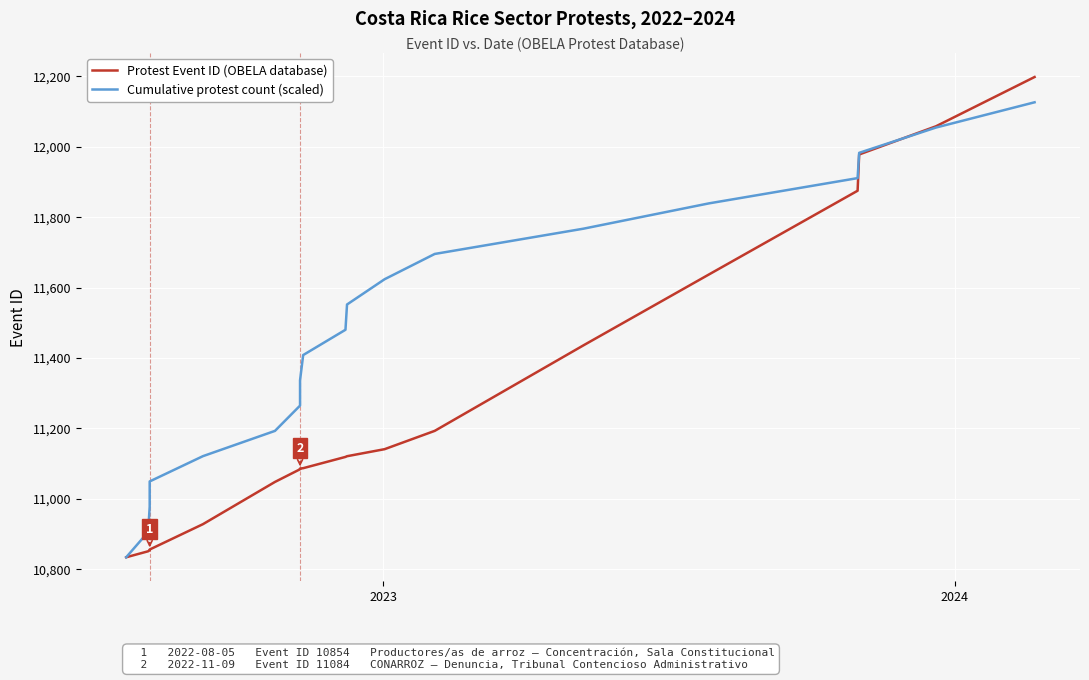

What is the difference between the maximum and minimum values in the Cumulative protest count (scaled) series?

1292.2